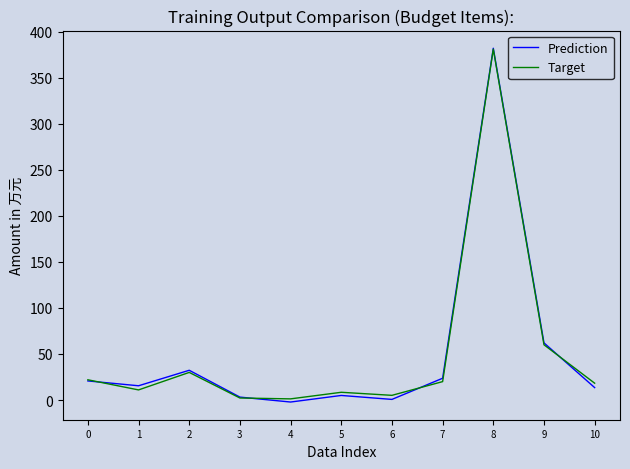

What are all the series names shown in the legend?

Prediction, Target